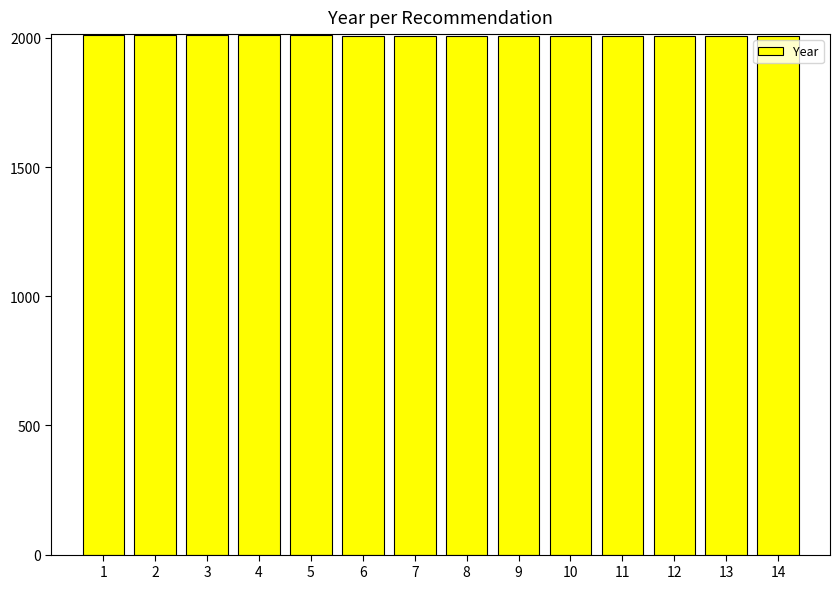

What is the change in value from 10 to 12?

-1